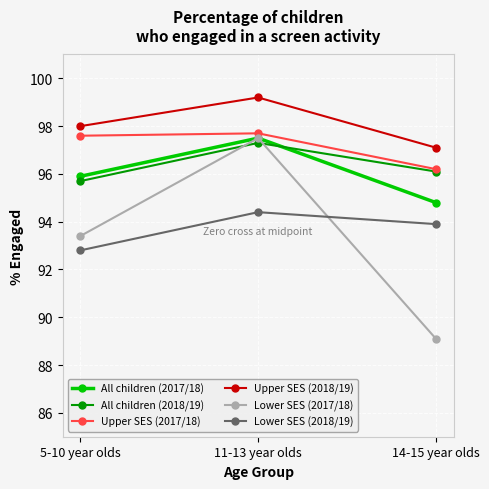

How many All children (2017/18) values are between 94 and 97?

2